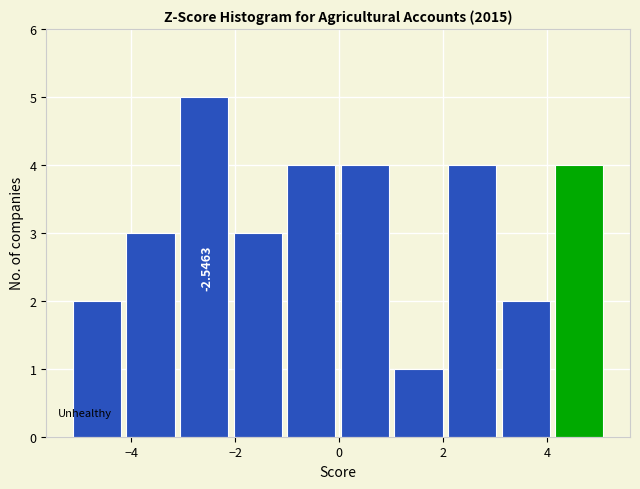

Over which range of the x-axis is the bar tallest?

-3.0 to -2.0